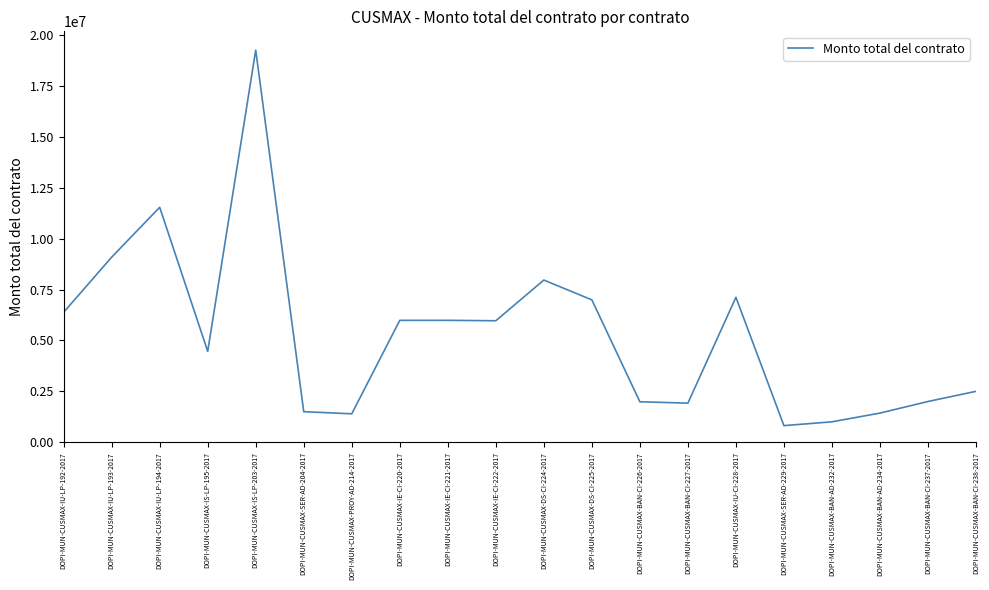

Is it true that the value at DOPI-MUN-CUSMAX-IU-LP-193-2017 is 15041904.6?

False